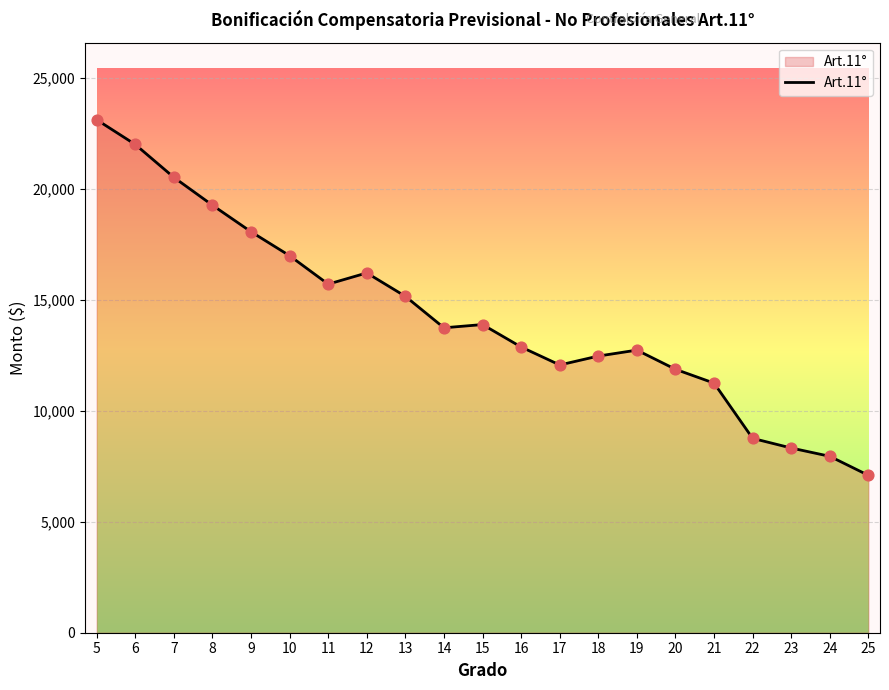

Between 12 and 11, which is larger?

12